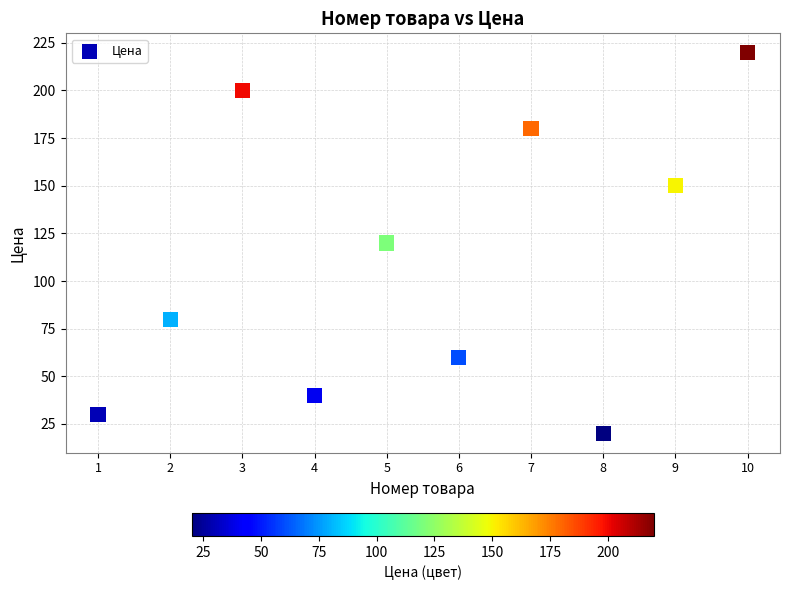

What is the average X value?

6